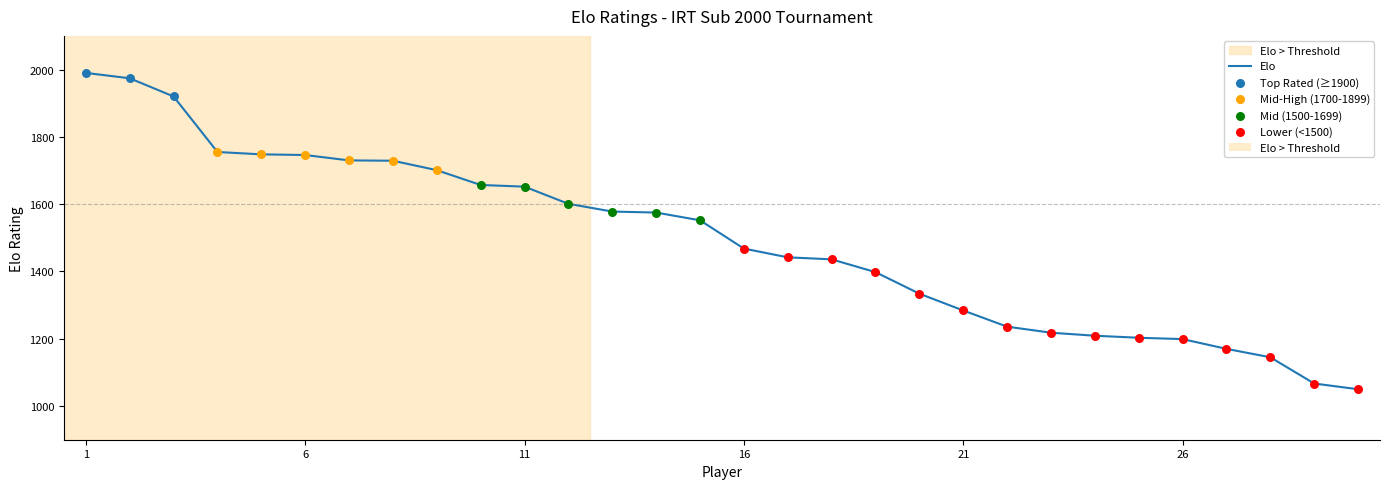

What is the maximum value shown in the chart?

1990